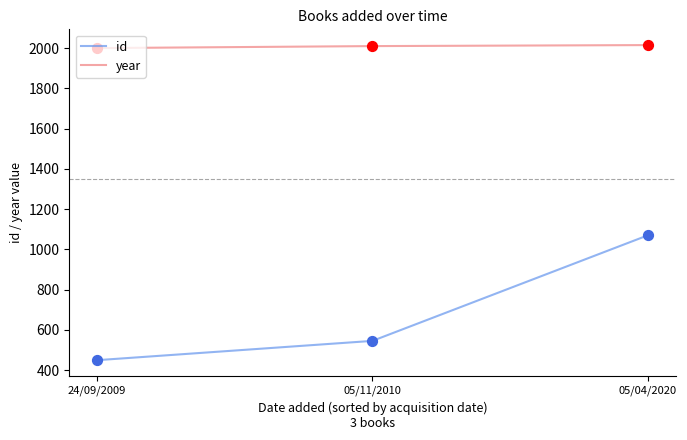

What is the total value across all series at 05/04/2020?

3085